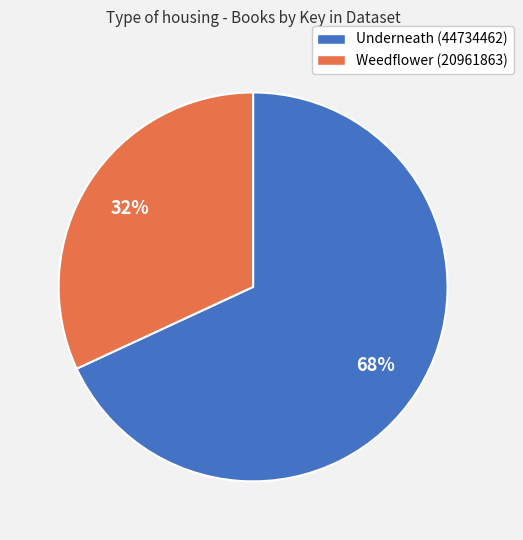

To the nearest percent, what portion does Weedflower (20961863) represent?

32%